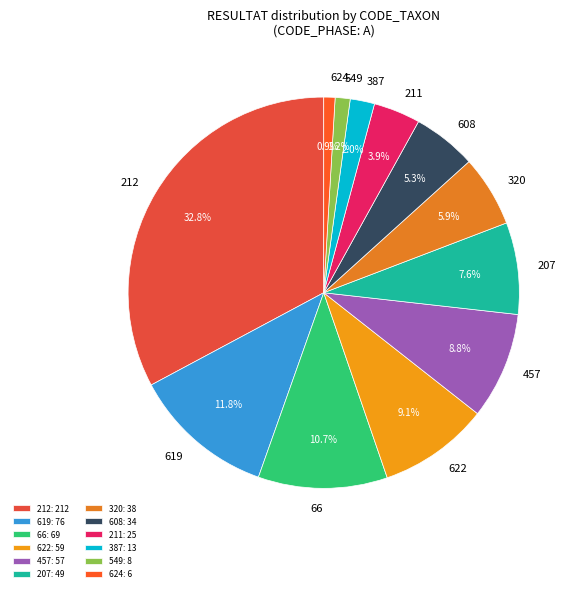

Which slice is the largest?

212